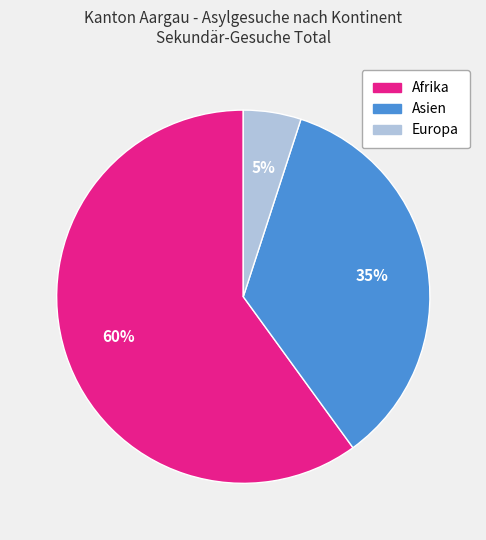

Is the sum of Afrika and Asien greater than half?

Yes